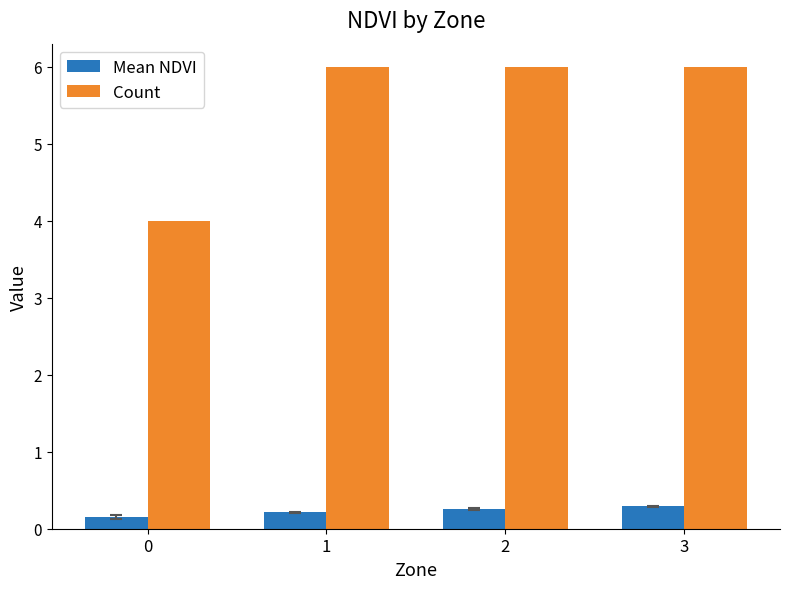

List the series in order of their peak value, lowest first.

Mean NDVI, Count